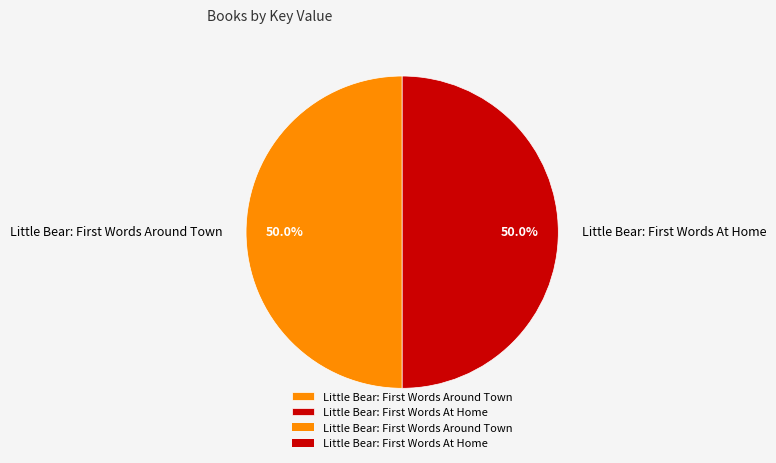

Which category has the biggest portion of the pie?

Little Bear: First Words Around Town